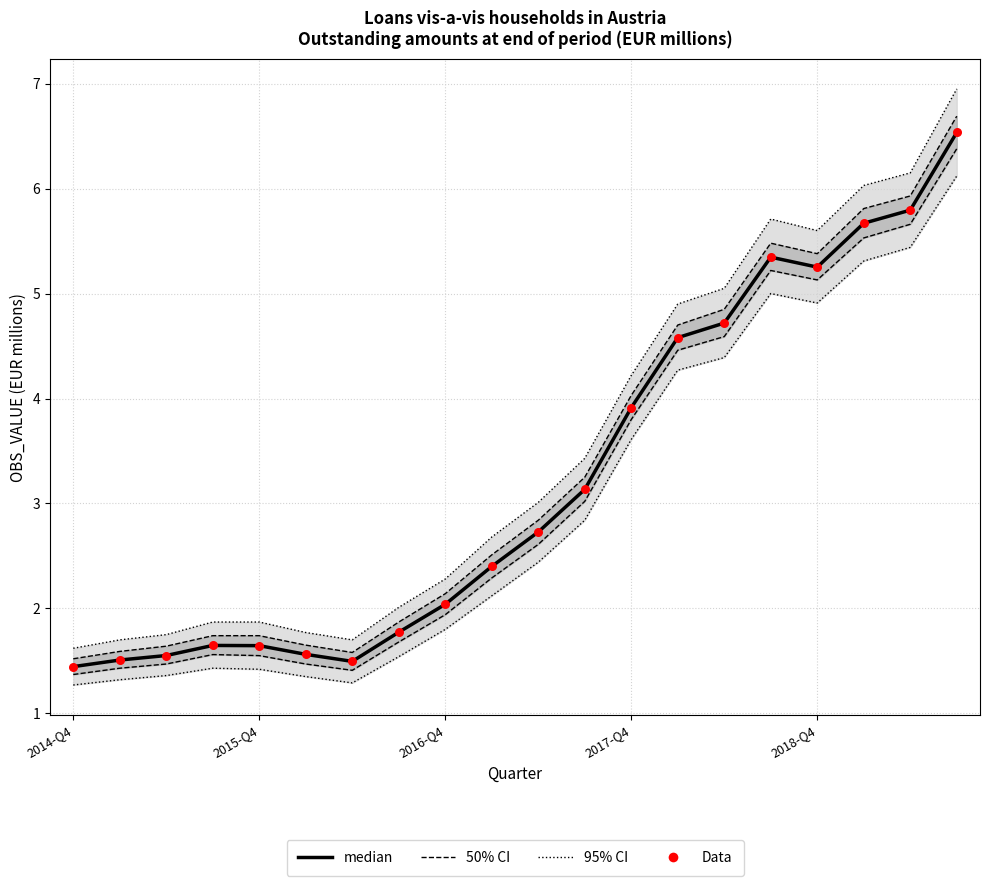

At how many categories does at least one series exceed 1?

20